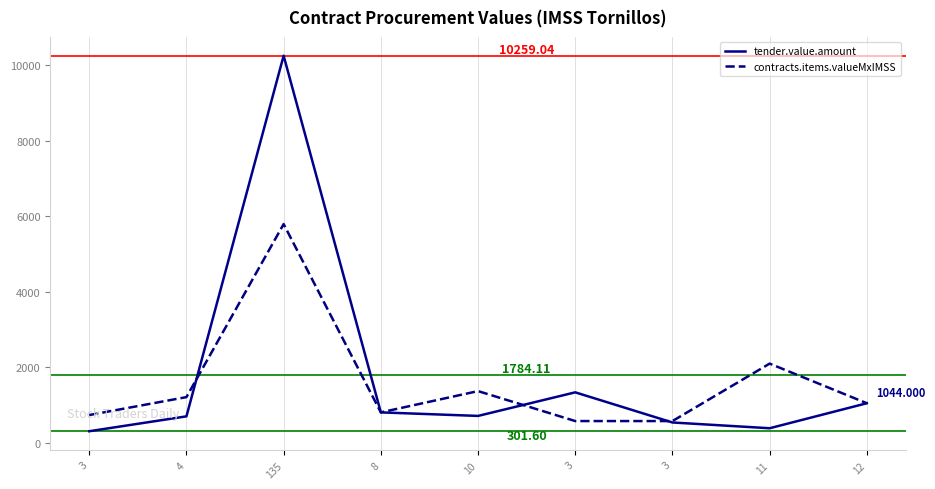

Which has a higher value, 4 or 3?

4